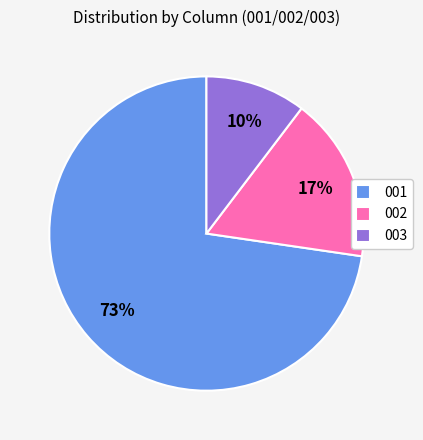

Combined, do 002 and 003 account for over 50%?

No